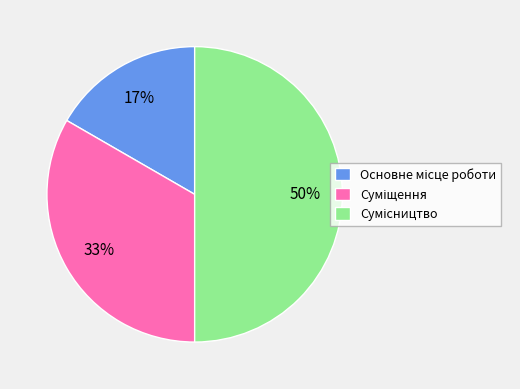

To the nearest percent, what is the average slice percentage?

33%